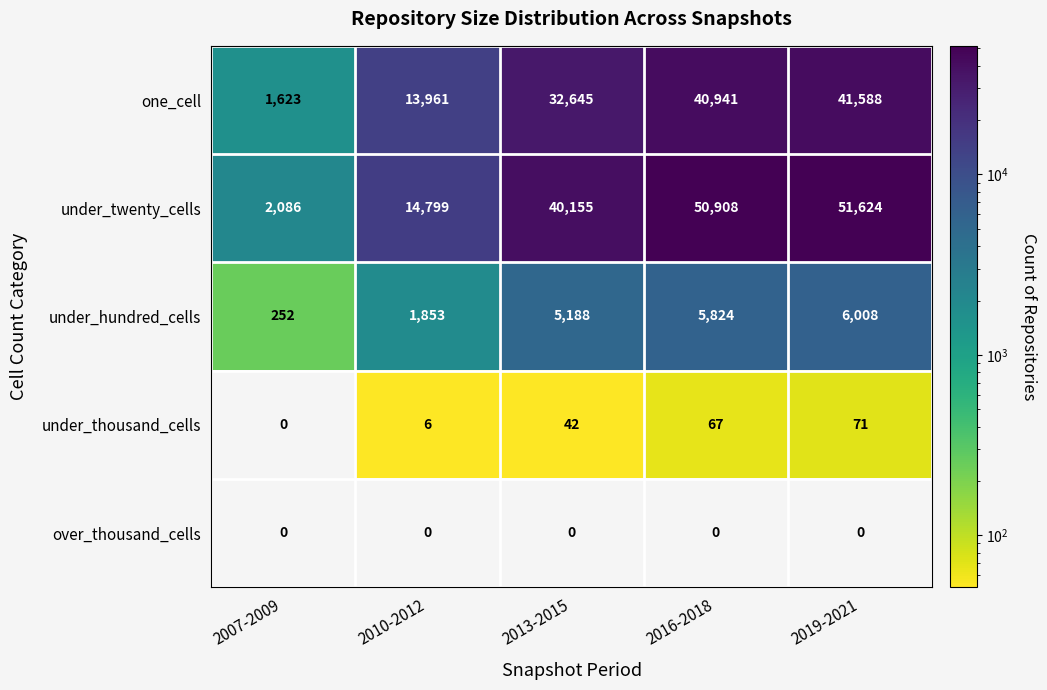

What is the maximum value shown in the chart?

51624